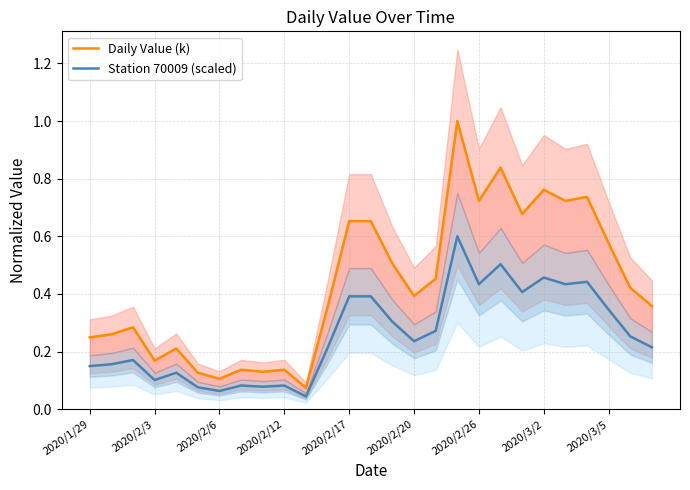

Between 16 and 22, which is larger?

22